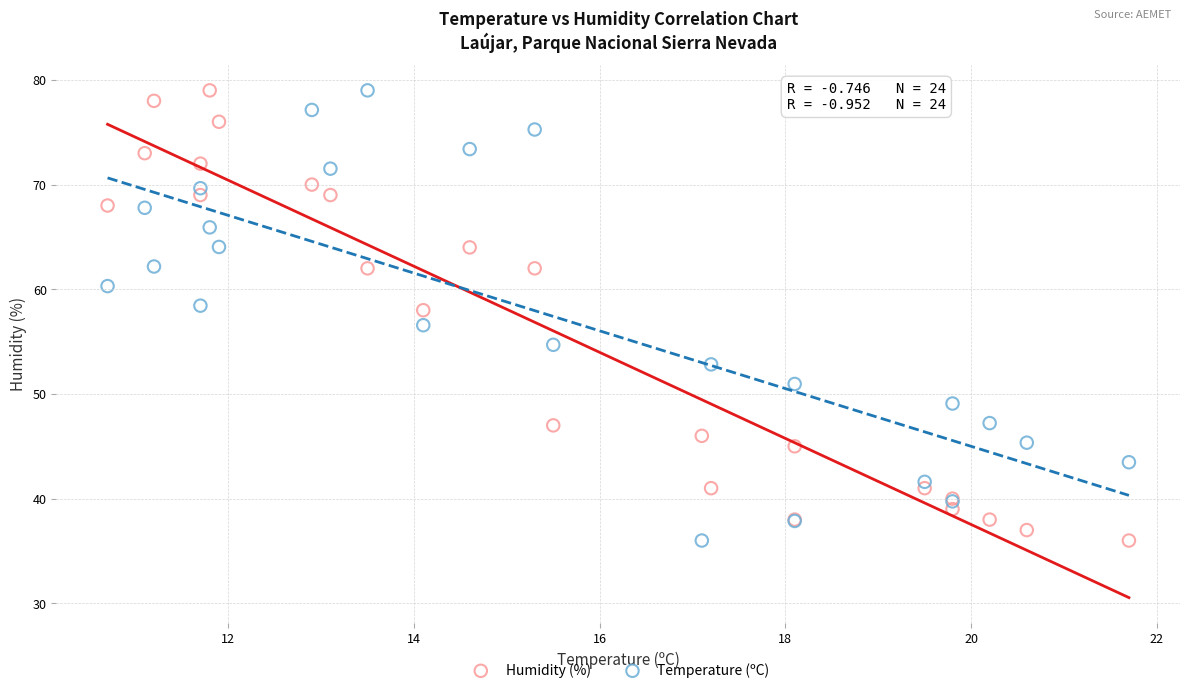

What is the X range (max minus min) for the scatter plot?

11.0